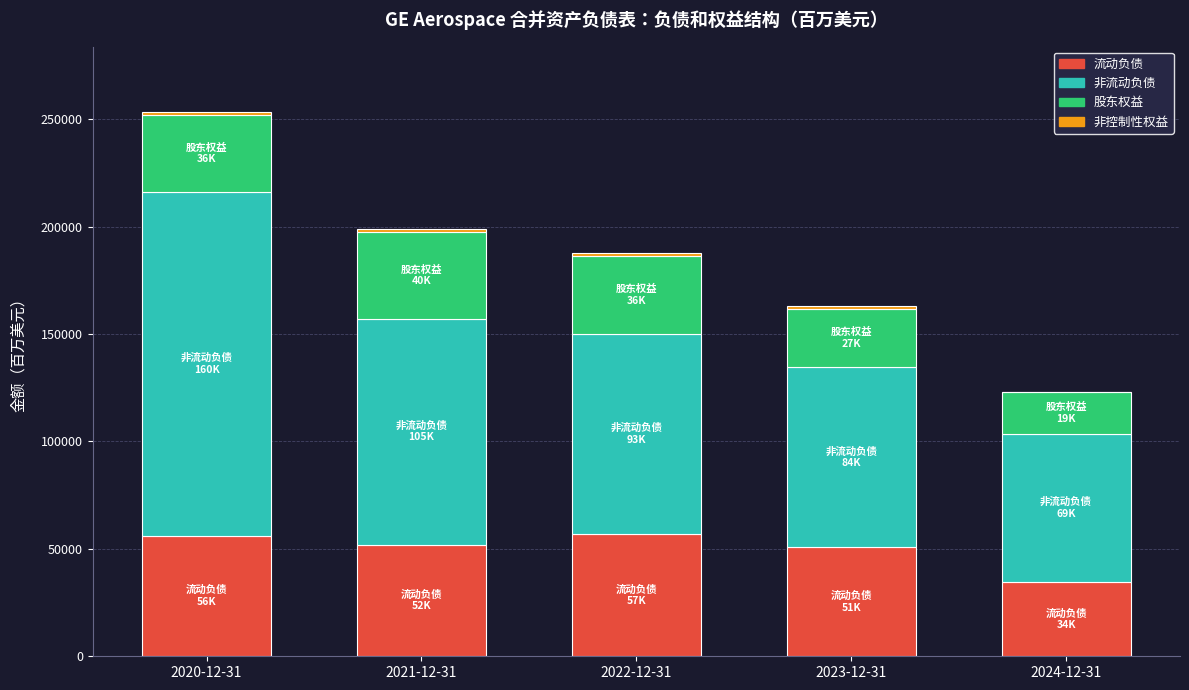

Does the chart contain stacked bars?

Yes